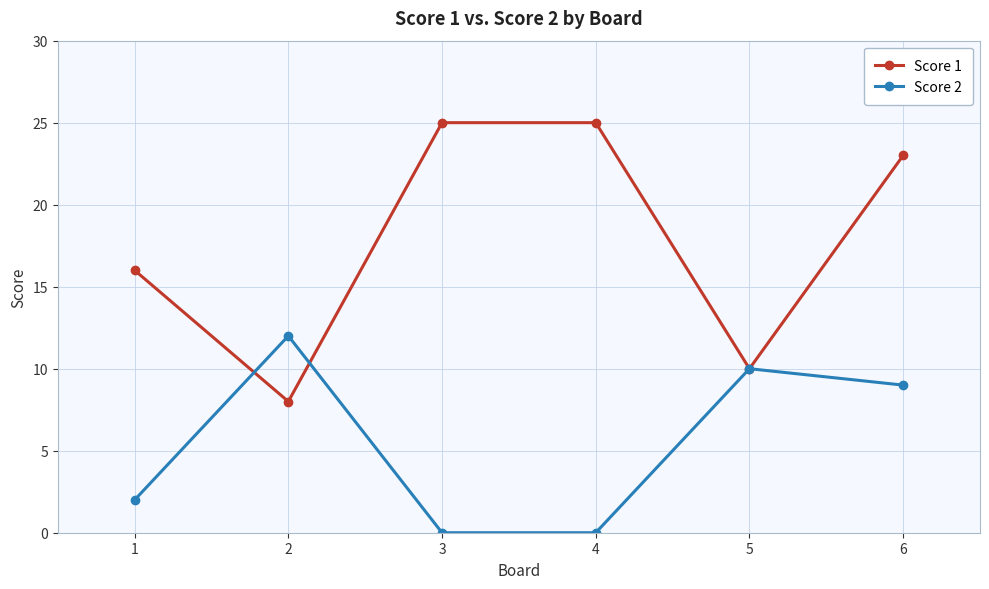

Does the chart display data point markers on the line(s)?

Yes